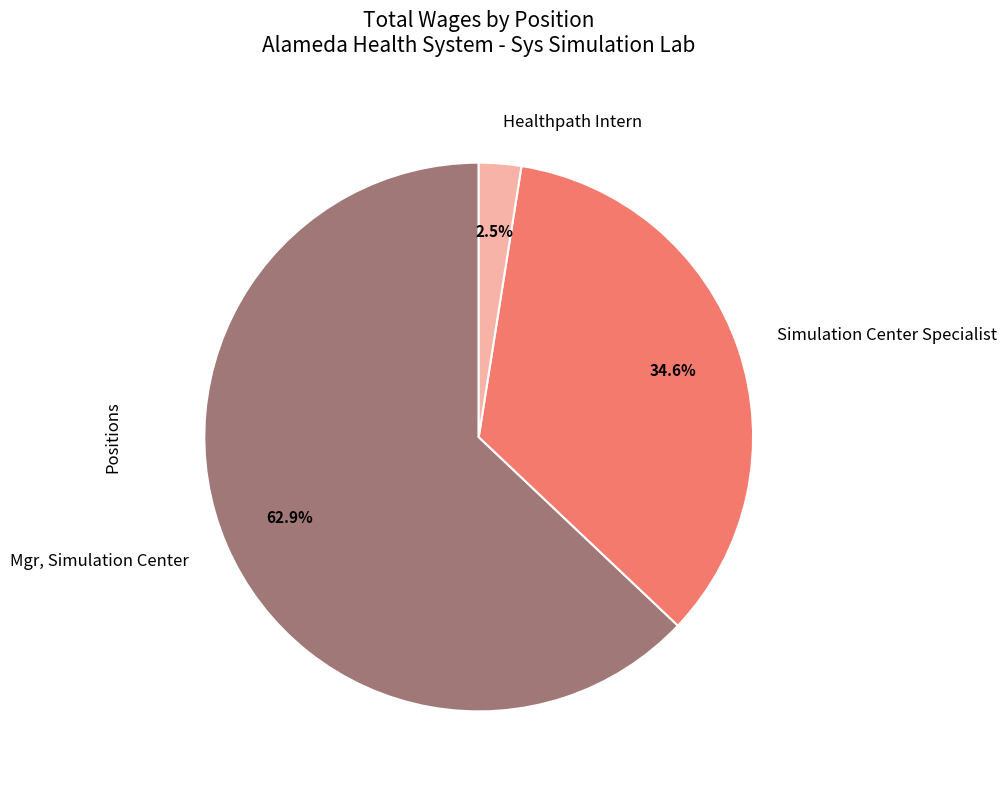

Rank the categories by value from lowest to highest.

Healthpath Intern, Simulation Center Specialist, Mgr, Simulation Center